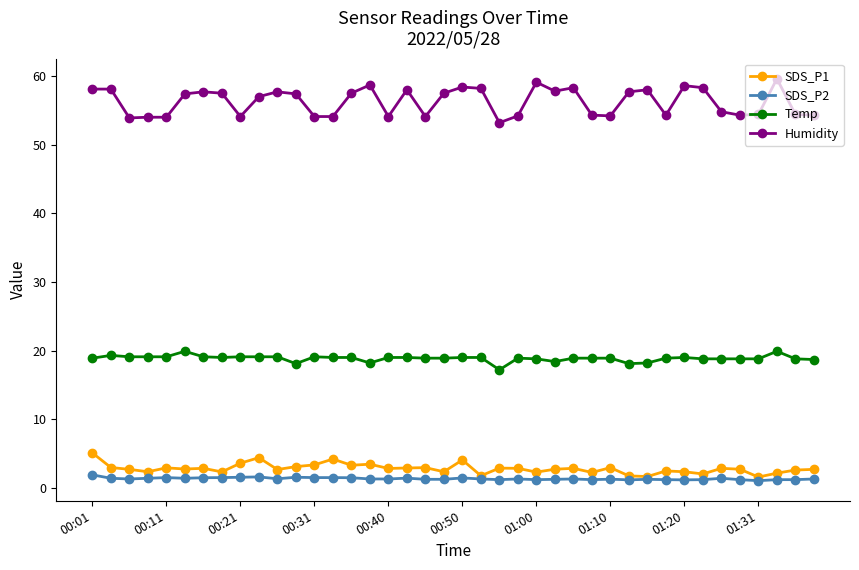

Which series has the largest total across all categories?

Humidity